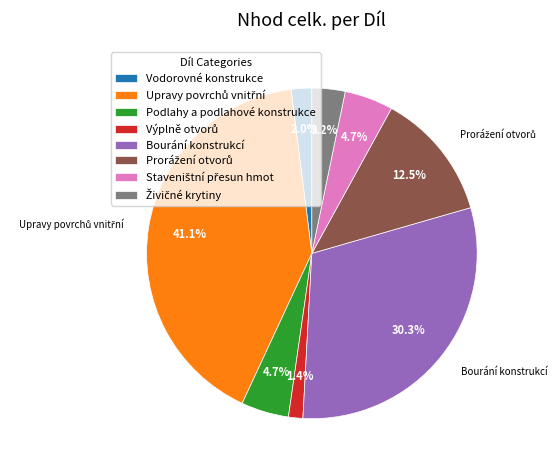

Is there any slice that represents more than half of the pie?

No